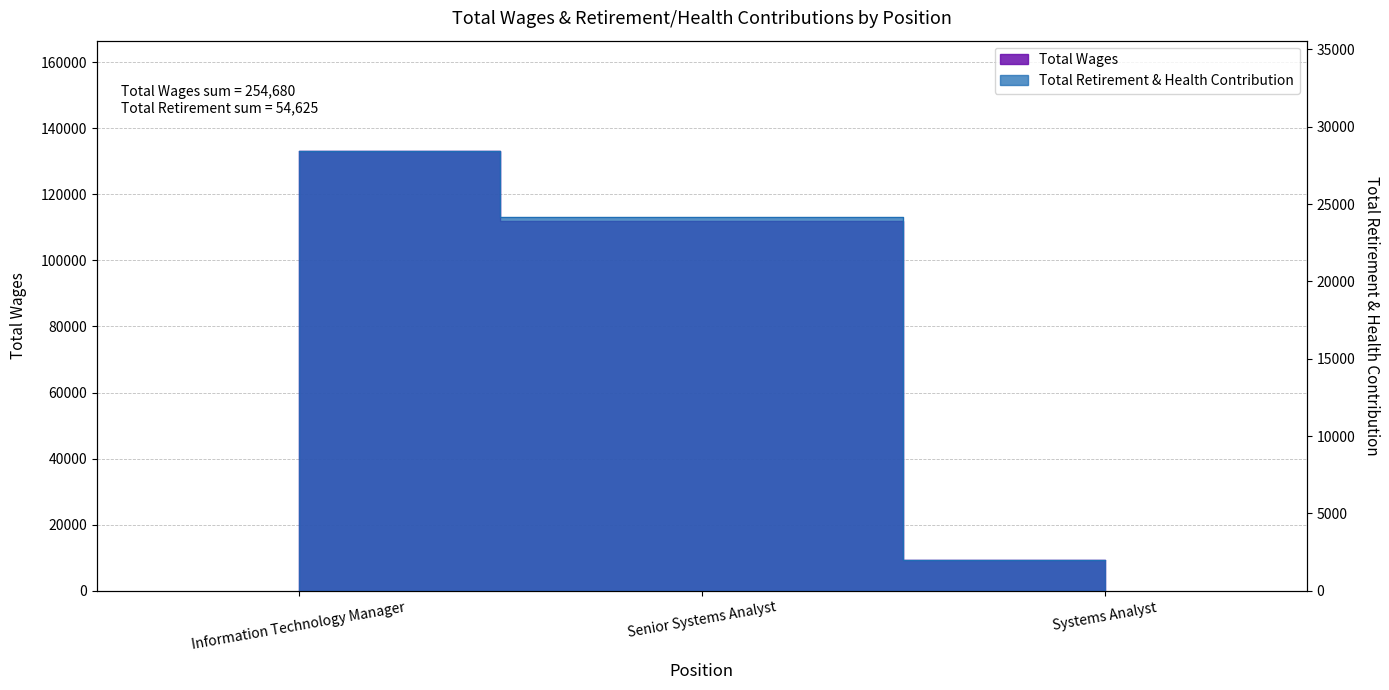

What is the average value of the Total Wages series?

84893